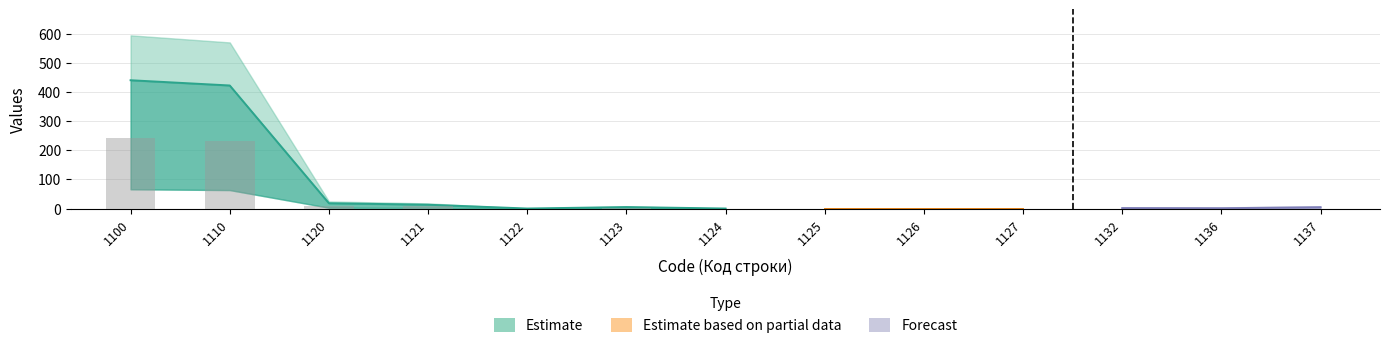

Which series has the largest total across all categories?

Estimate